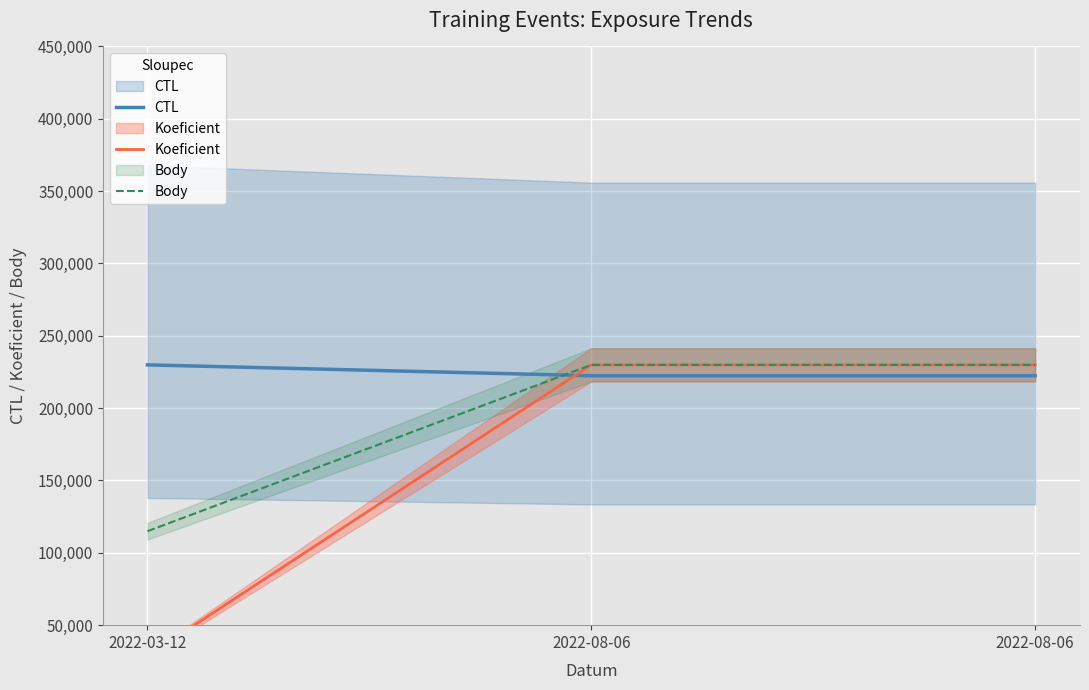

Rank the series at 2022-03-12 from highest to lowest value.

CTL, Body, Koeficient